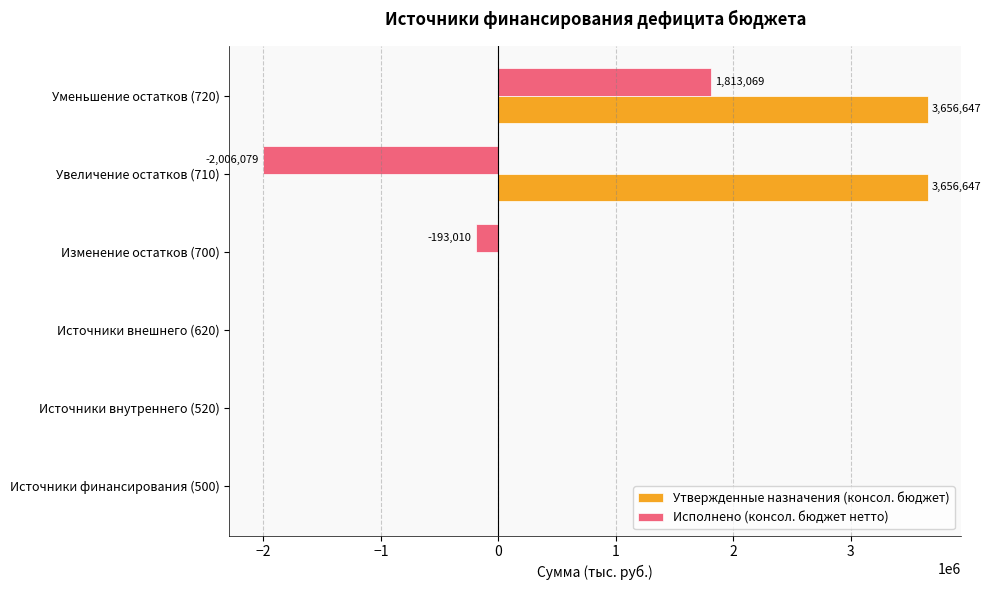

Between Источники внешнего (620) and Уменьшение остатков (720), which series saw the biggest shift?

Утвержденные назначения (консол. бюджет)